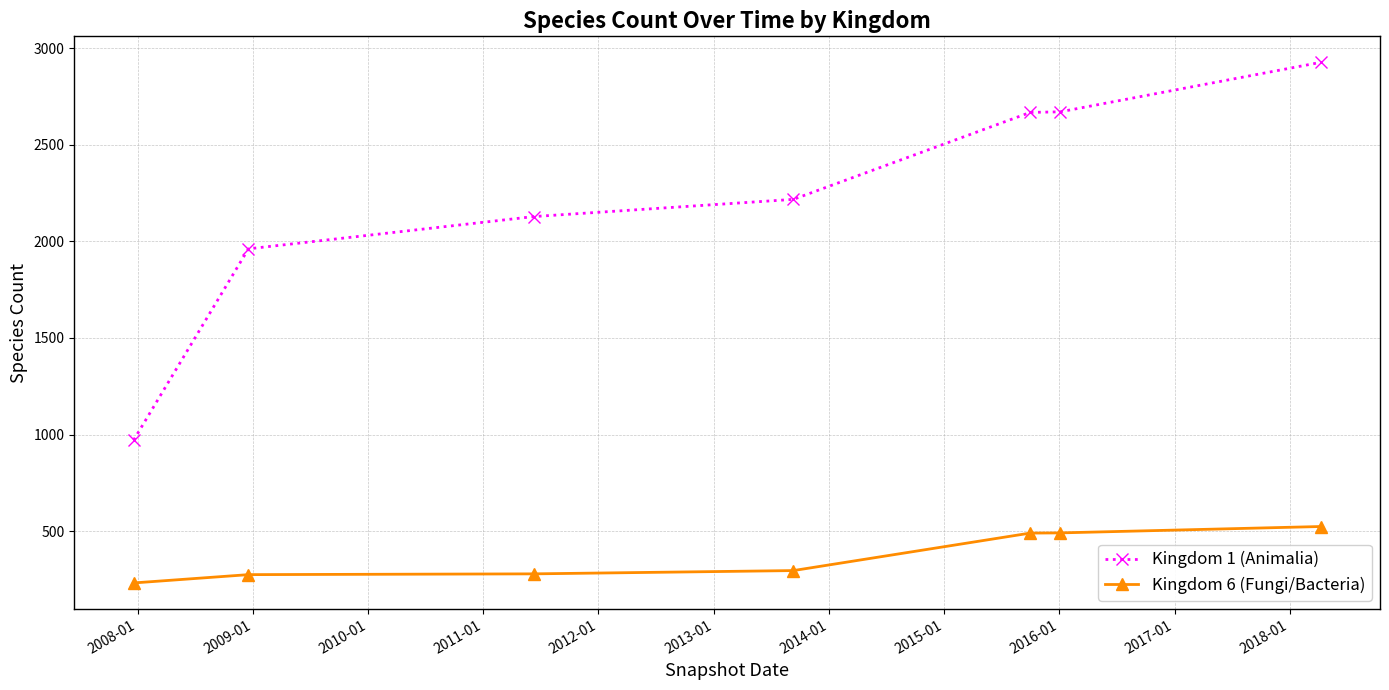

Rank the series by their maximum value, from highest to lowest.

Kingdom 1 (Animalia), Kingdom 6 (Fungi/Bacteria)